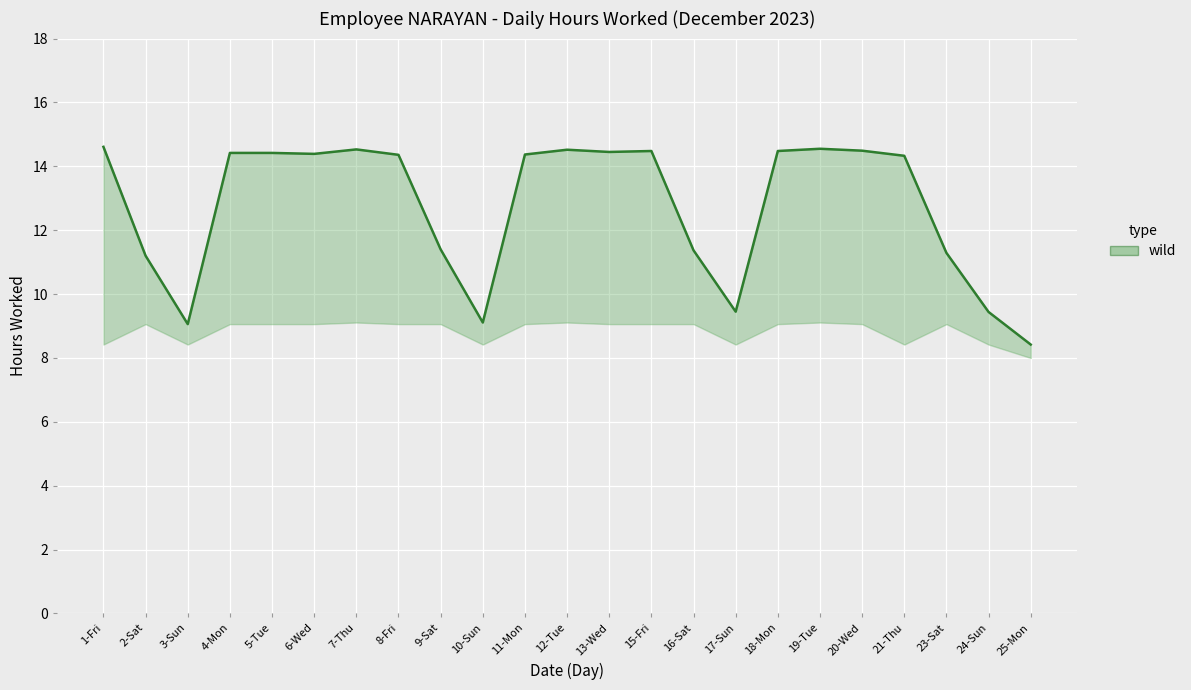

Rank the categories by value from highest to lowest.

1-Fri, 19-Tue, 7-Thu, 12-Tue, 20-Wed, 15-Fri, 18-Mon, 13-Wed, 4-Mon, 5-Tue, 6-Wed, 11-Mon, 8-Fri, 21-Thu, 9-Sat, 16-Sat, 23-Sat, 2-Sat, 17-Sun, 24-Sun, 10-Sun, 3-Sun, 25-Mon